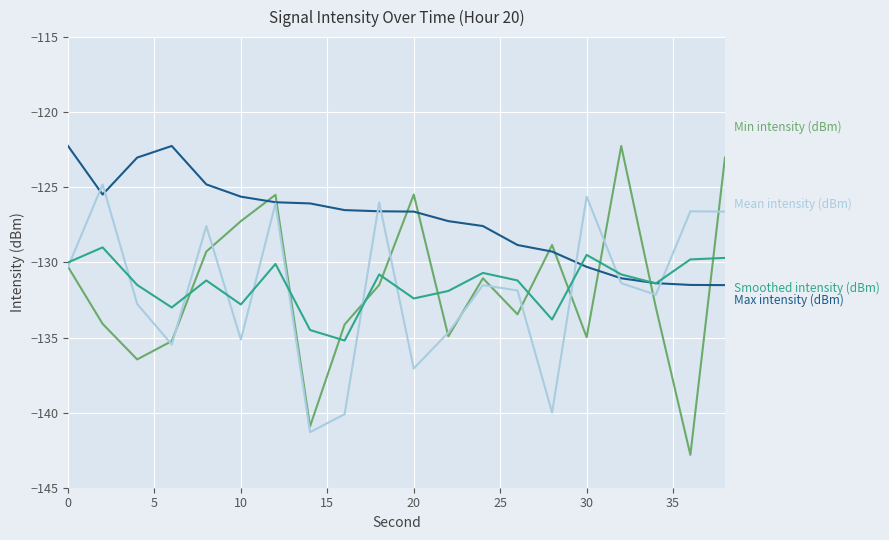

What is the greatest value displayed?

-122.2